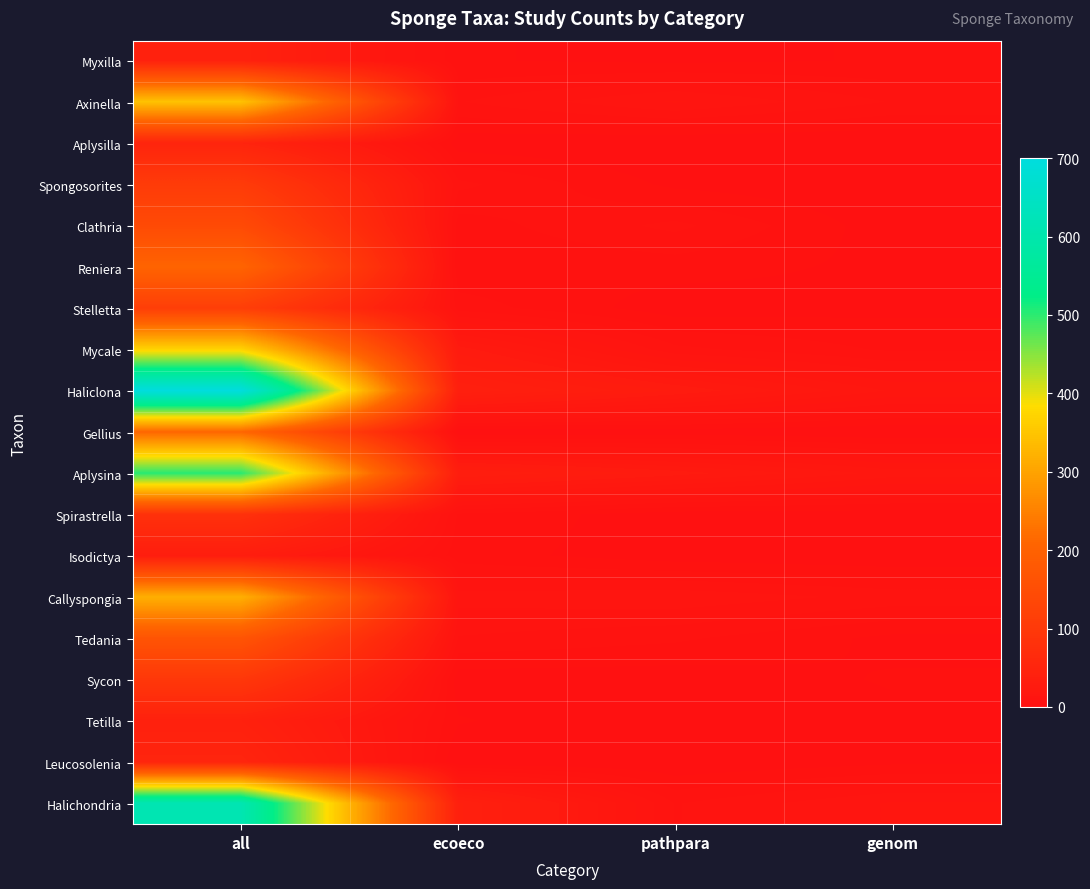

What is the spread (max minus min) of values at genom?

18